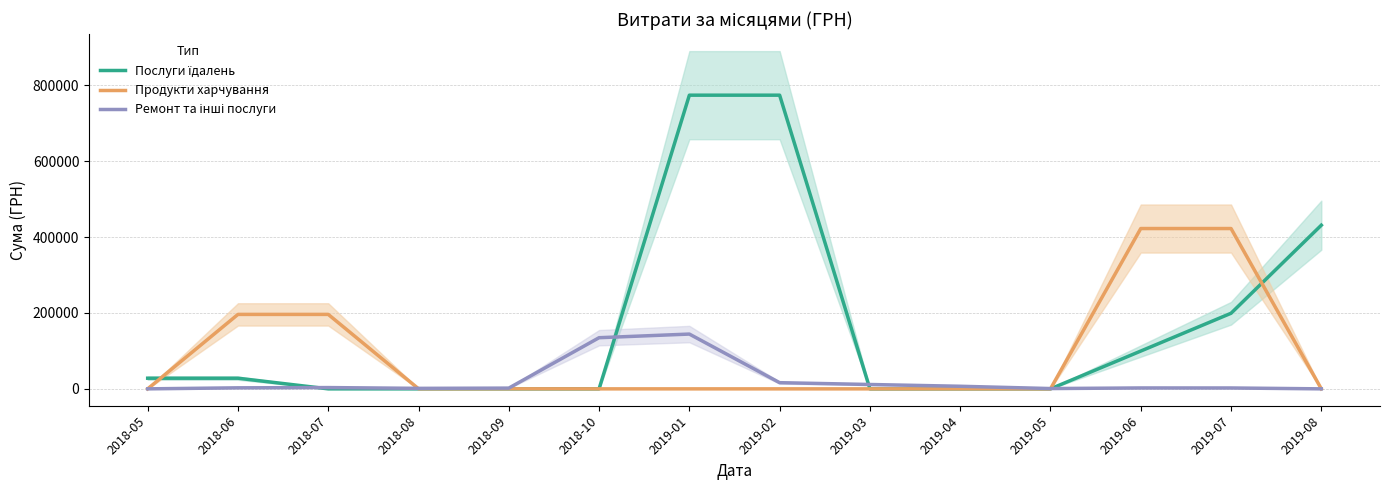

What is the label of the 4th point from the left?

2018-08